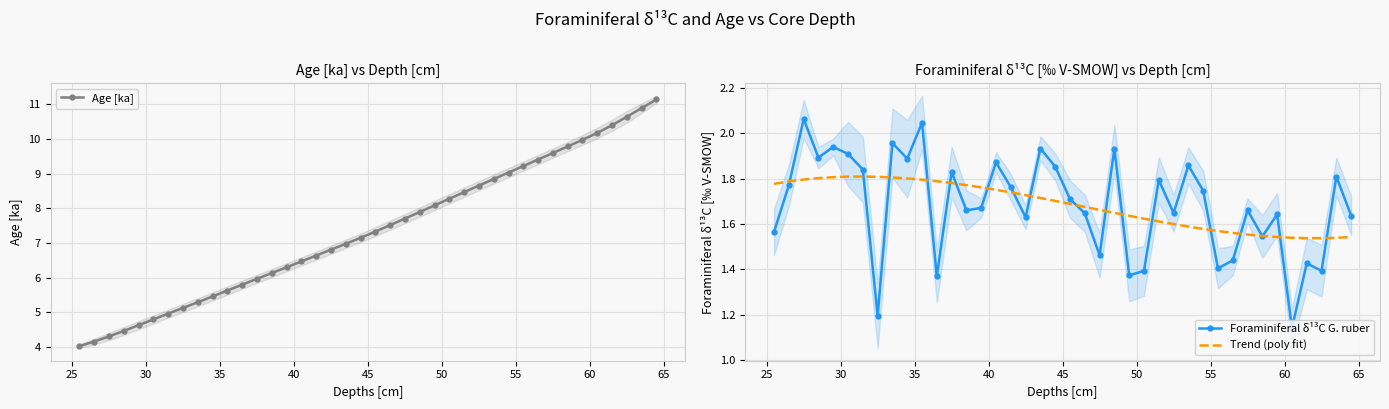

What is the value of the Age [ka] point at the 40th from the left?

11.1